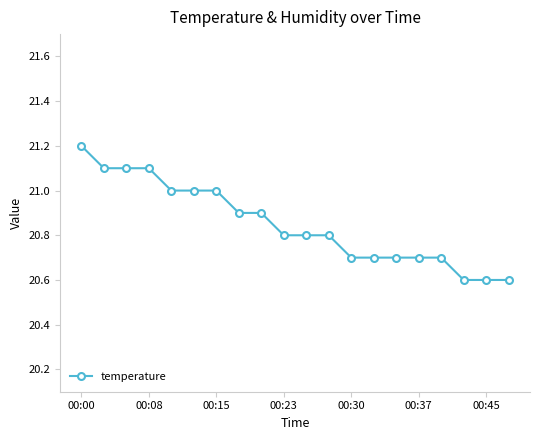

Reading left to right, extract all data points from this chart.

21.2	21.1	21.1	21.1	21.0	21.0	21.0	20.9	20.9	20.8	20.8	20.8	20.7	20.7	20.7	20.7	20.7	20.6	20.6	20.6